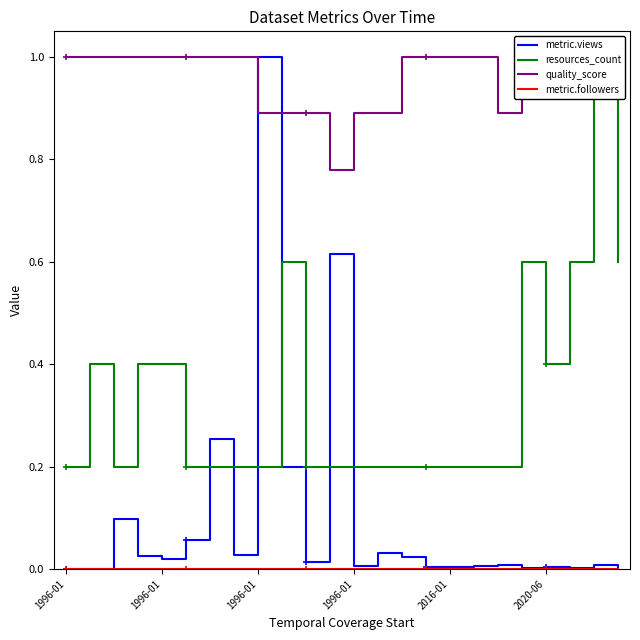

How many interior local valleys does the metric.views series have?

6